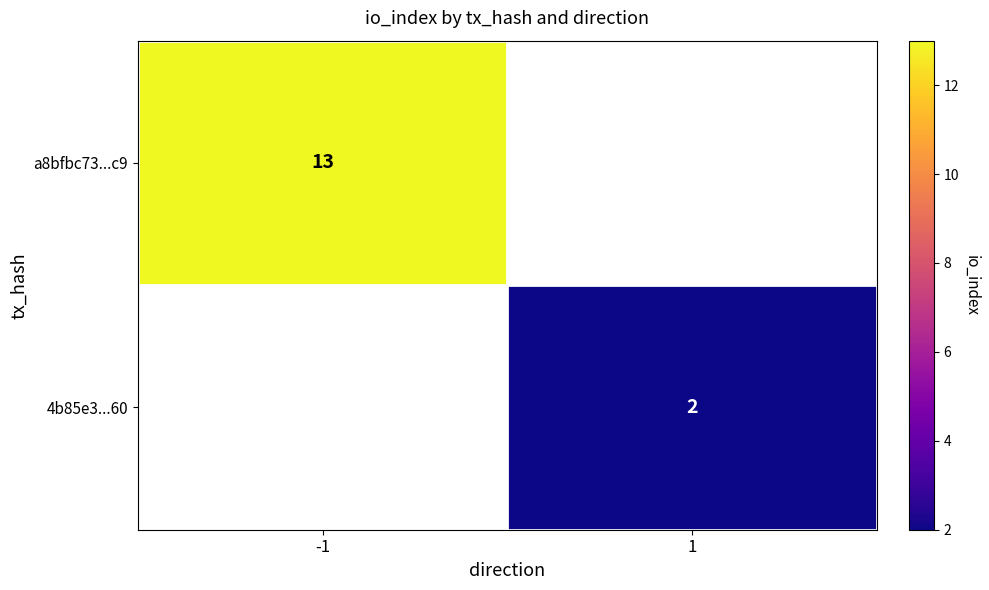

Count the number of data series in this chart.

2